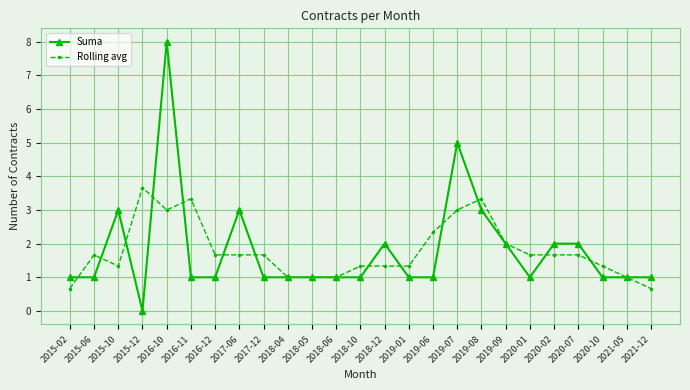

What is the average value of the Rolling avg series?

1.8